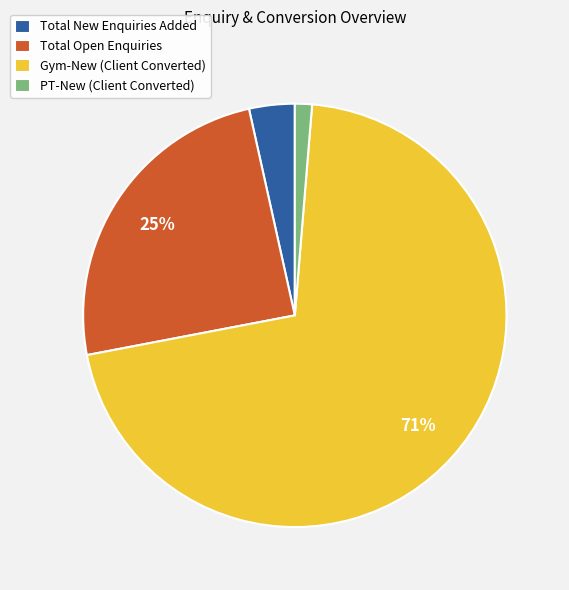

Between Gym-New (Client Converted) and Total New Enquiries Added, which is larger?

Gym-New (Client Converted)